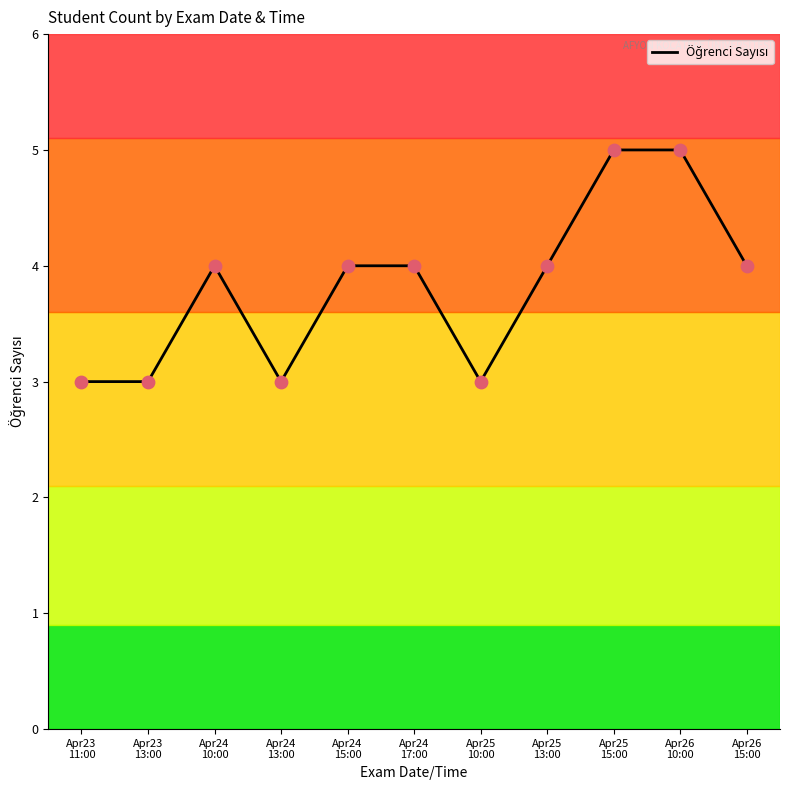

What is the change in value from Apr24
10:00 to Apr24
13:00?

-1